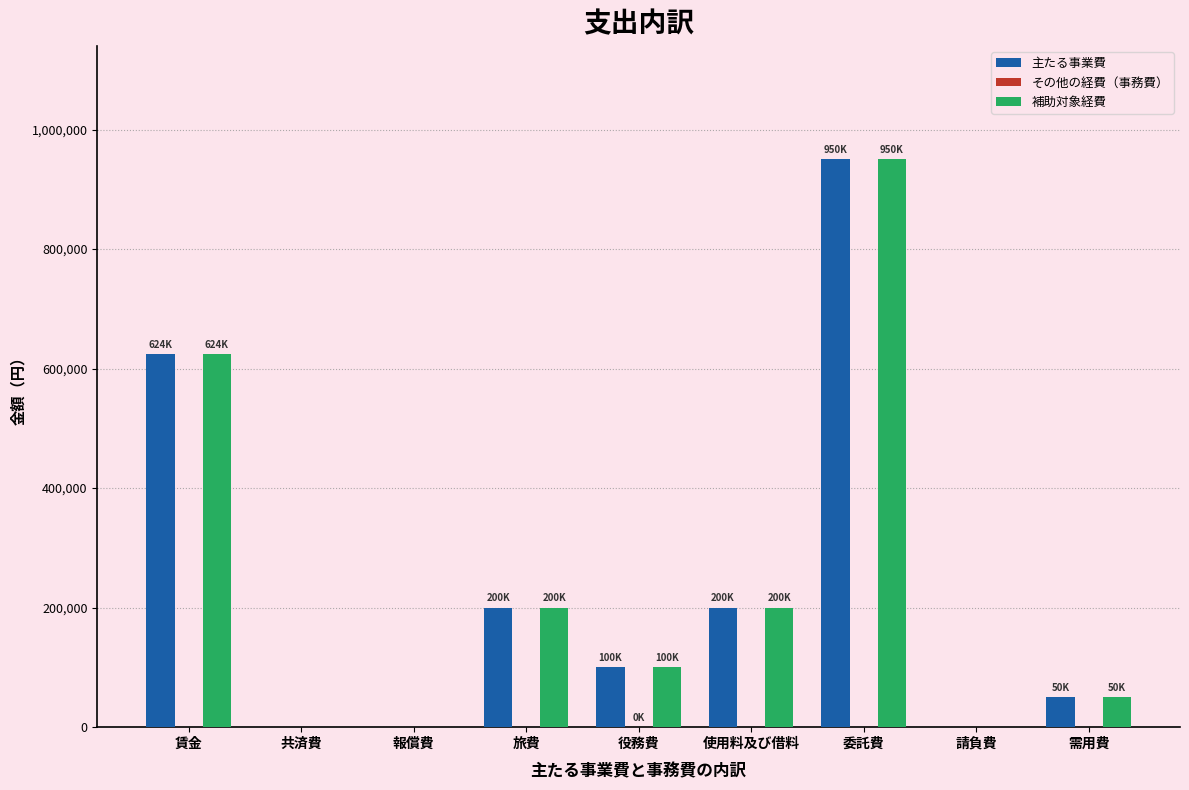

What is the highest value of the 補助対象経費 series?

950000